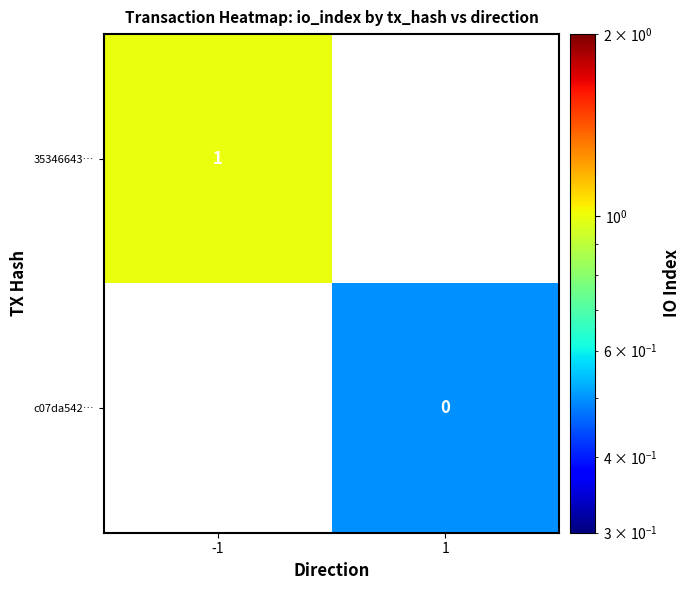

Which label corresponds to the largest value in the chart?

-1